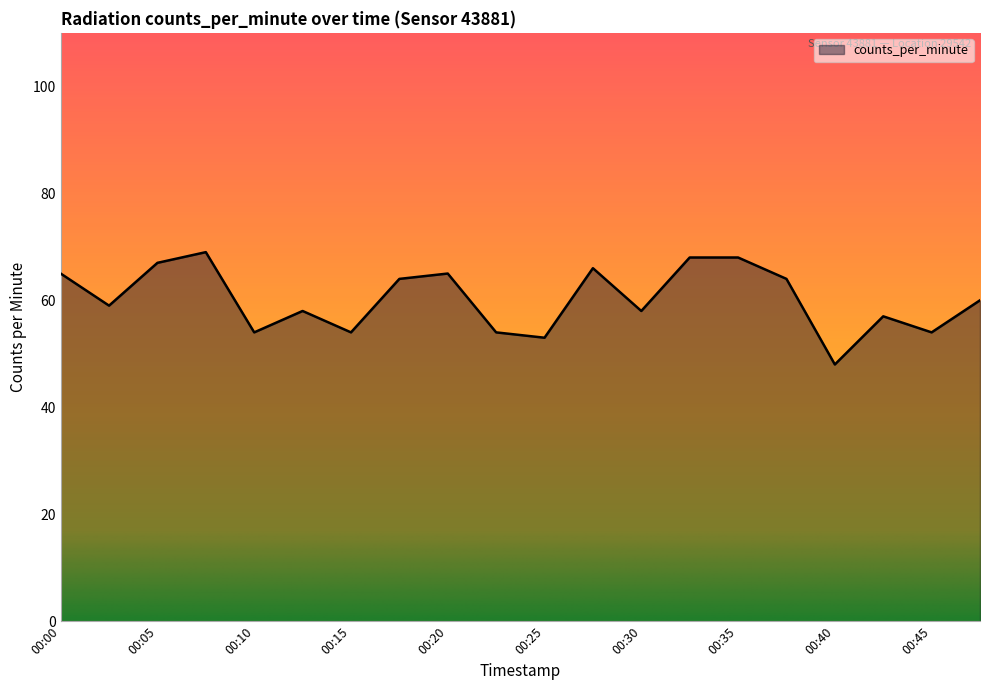

What is the difference between the maximum and minimum values?

21